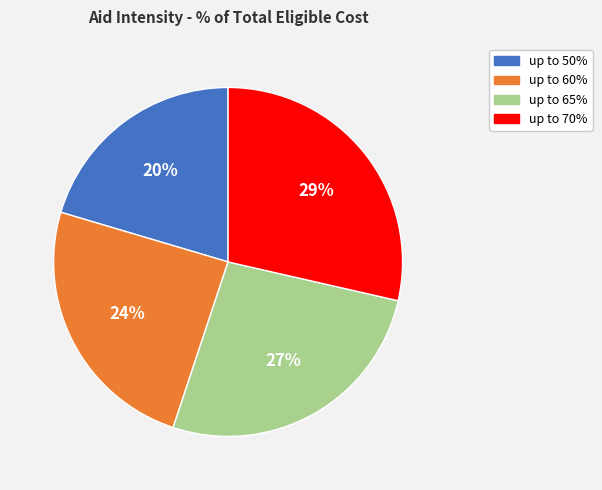

Which category has the biggest portion of the pie?

up to 70%